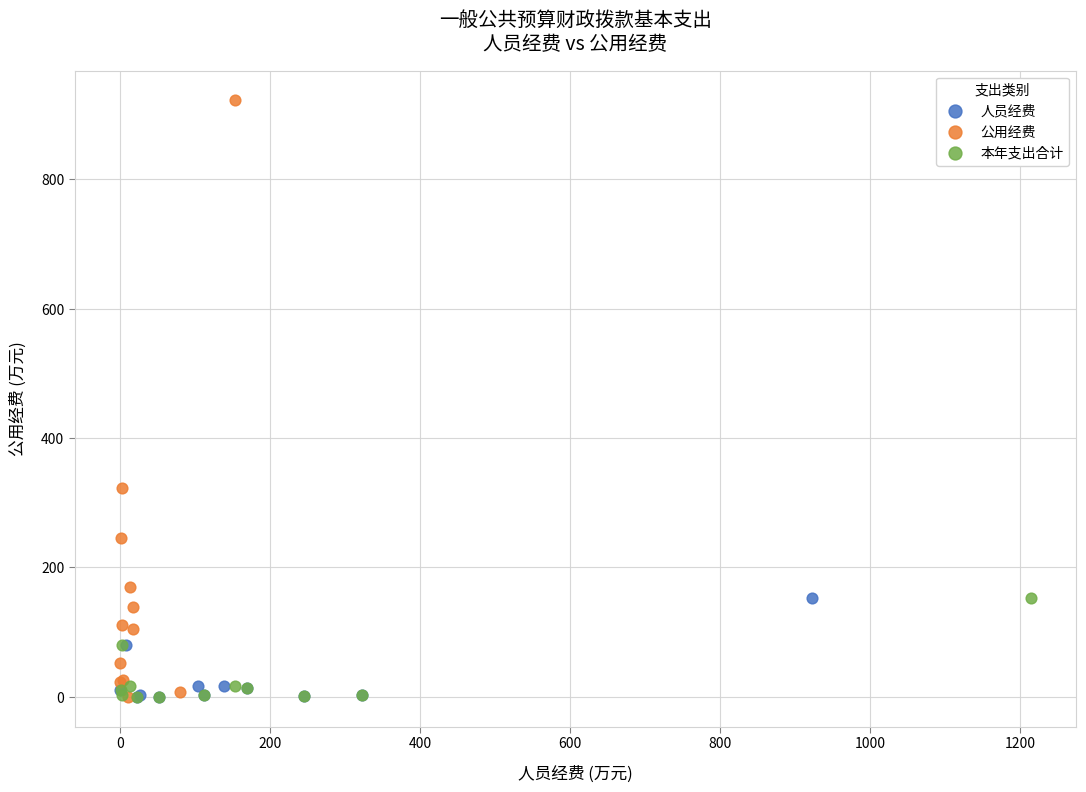

What are all the series names shown in the legend?

人员经费, 公用经费, 本年支出合计